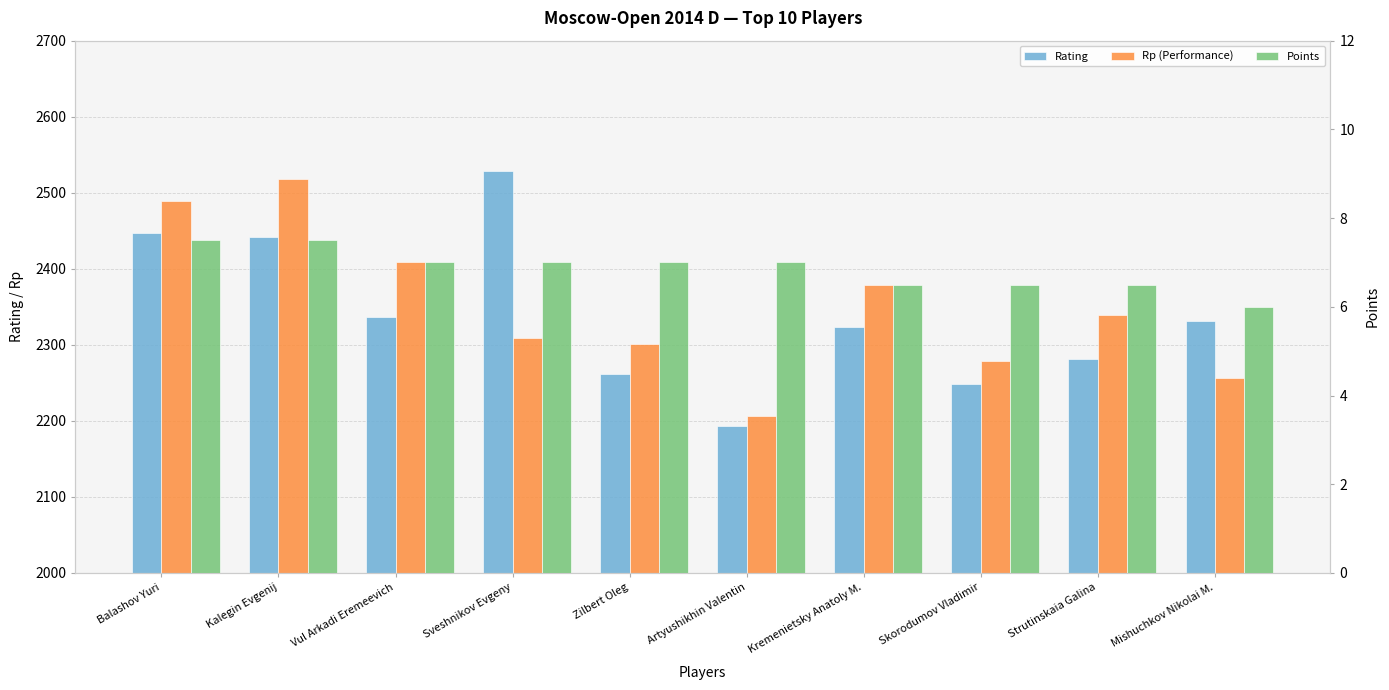

At which category does the chart reach its peak across all series?

Sveshnikov Evgeny